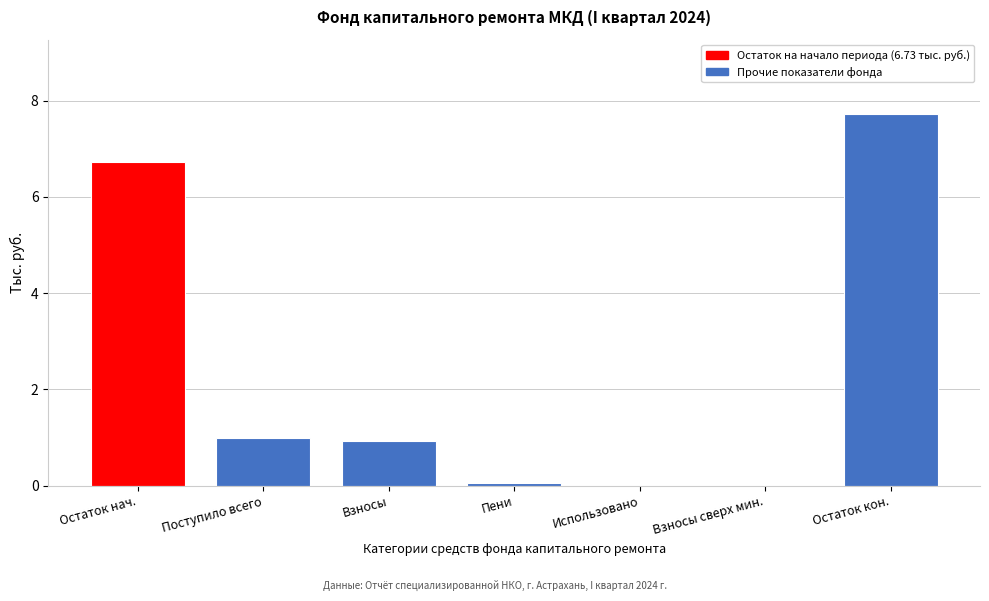

The chart shows a value of 2.8 at Использовано. True or false?

False